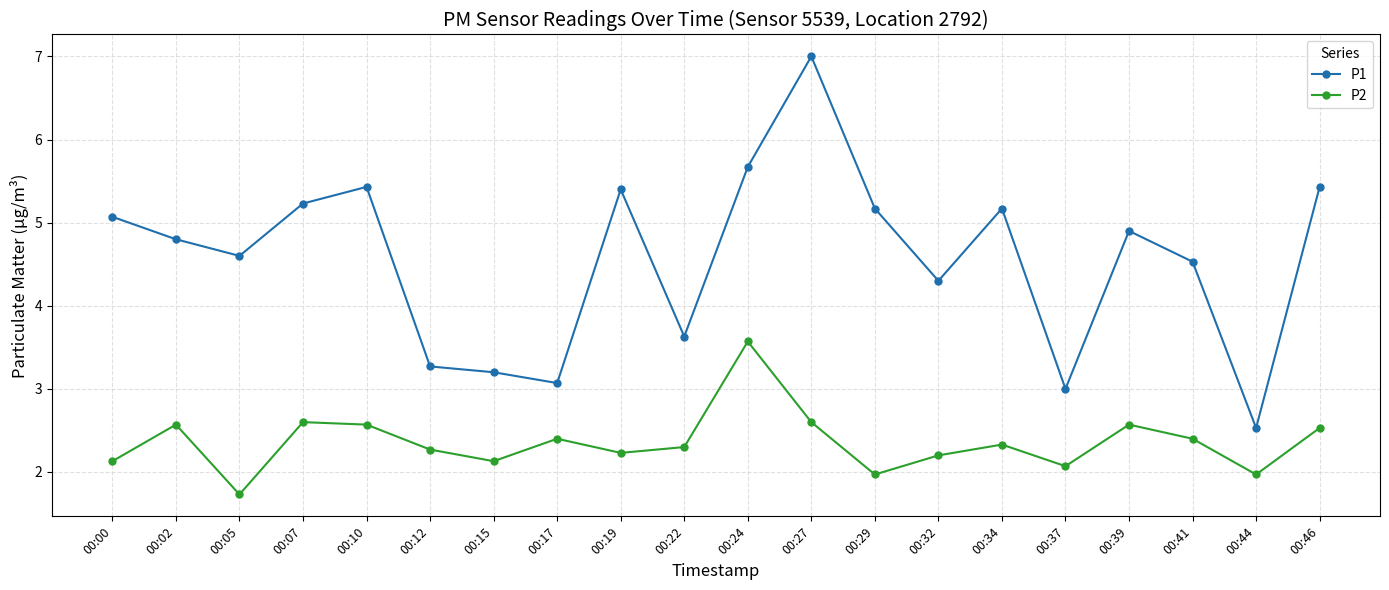

Read the P1 value at 00:34.

5.2